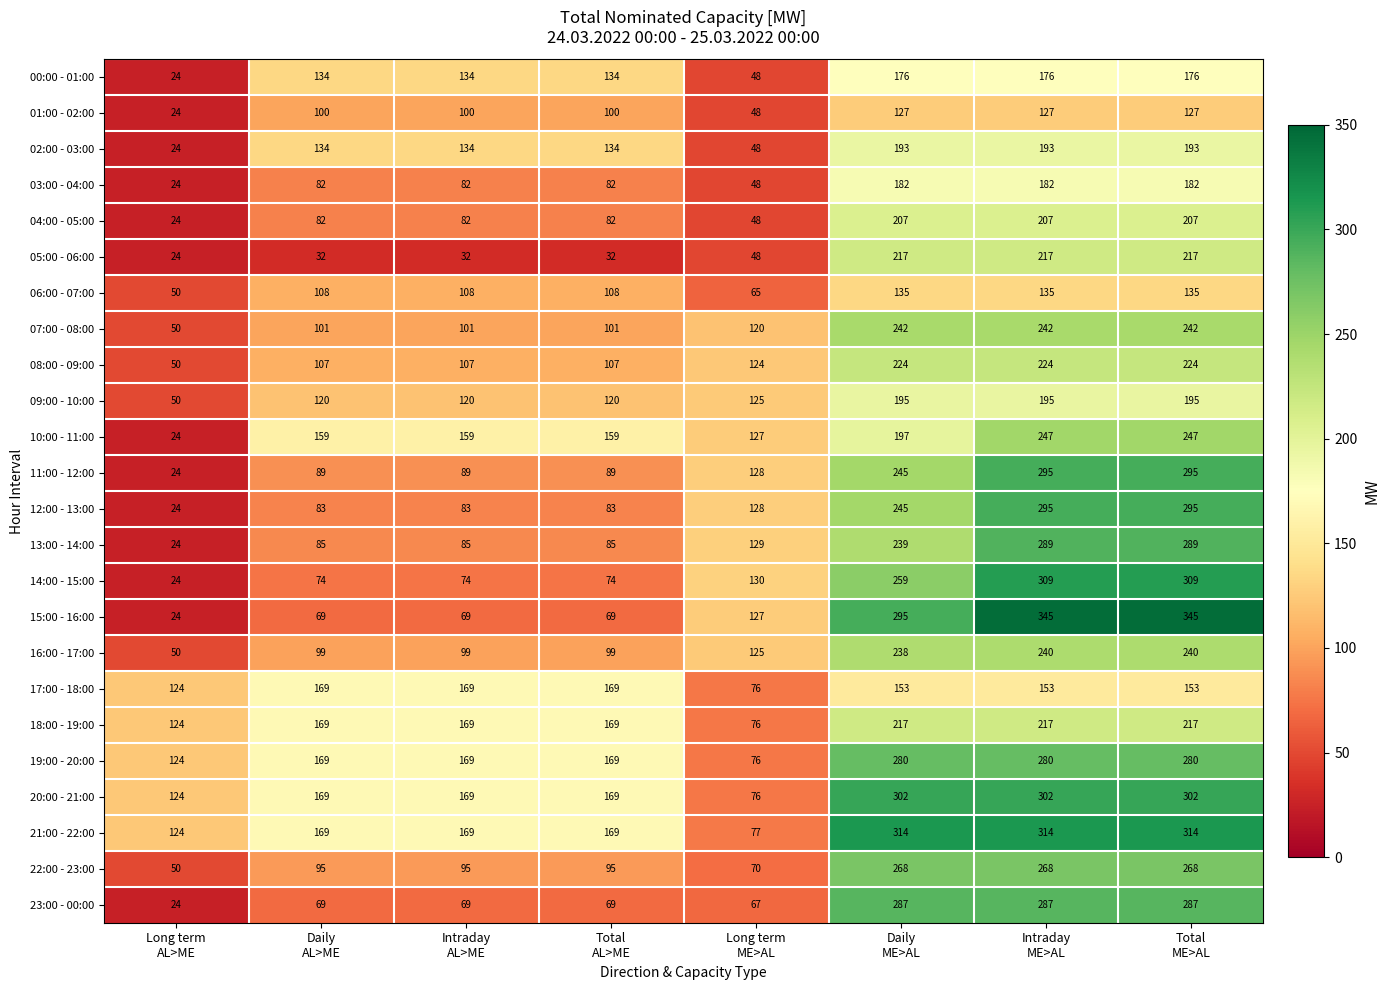

Which series has the largest range (max minus min)?

15:00 - 16:00